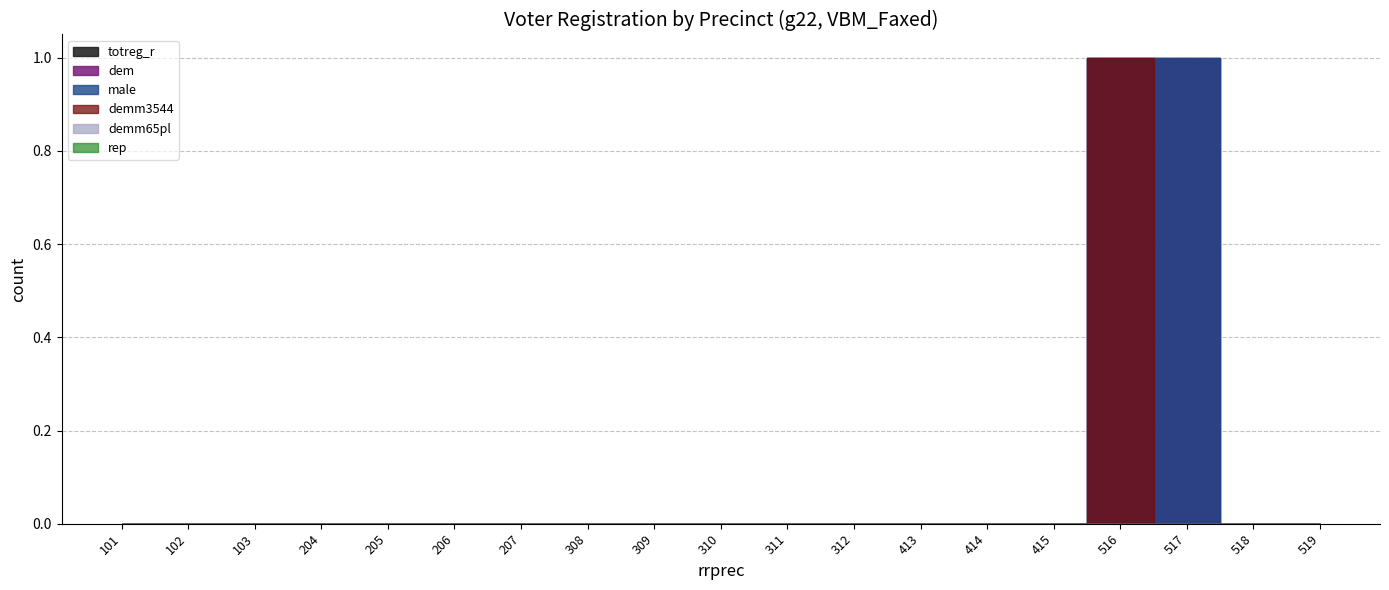

Between 205 and 519, which series saw the biggest shift?

totreg_r